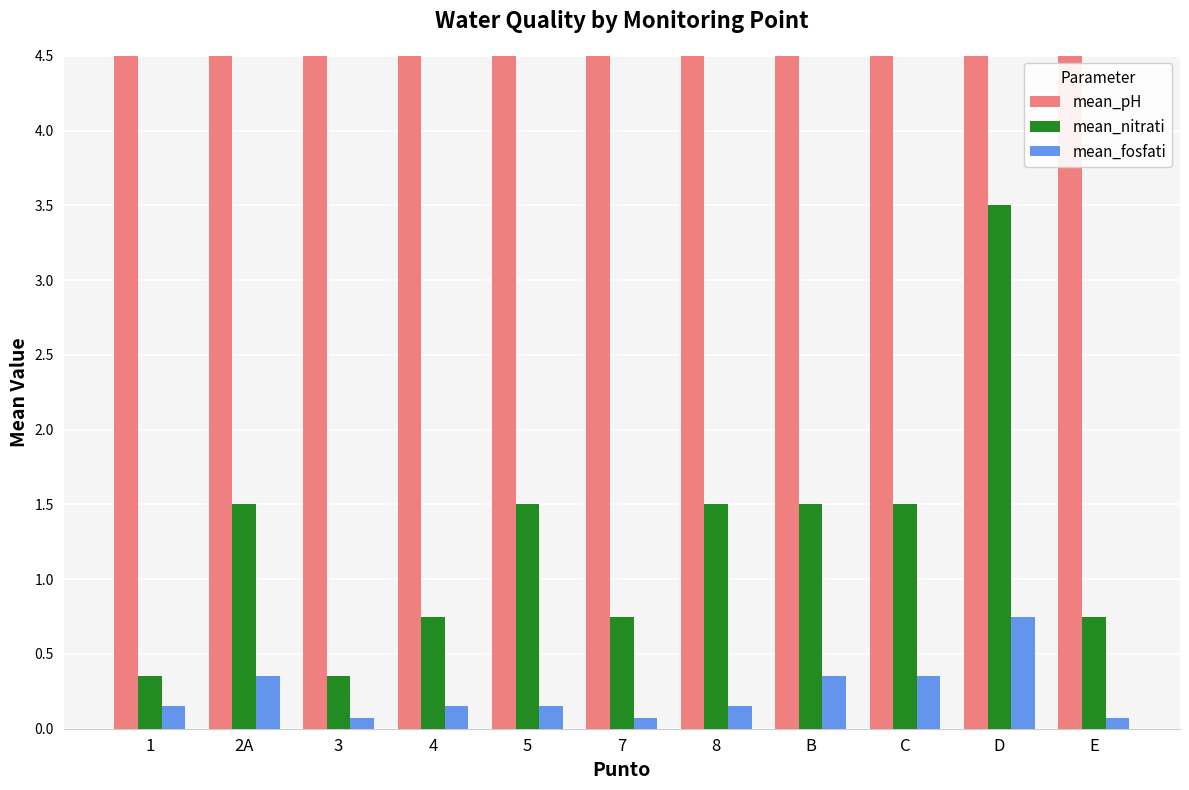

How many series are shown in this chart?

3